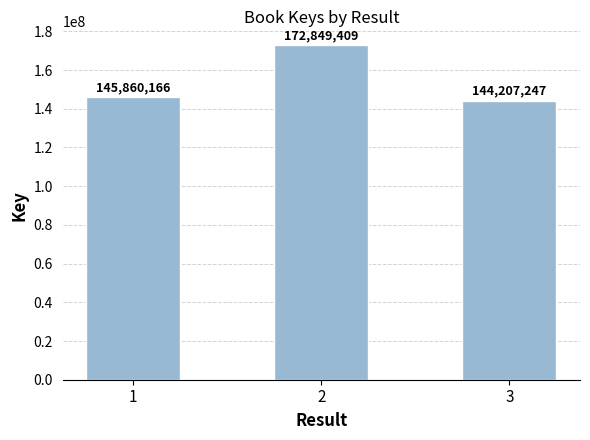

Reading right to left, extract all data points from this chart.

3=144207247	2=172849409	1=145860166